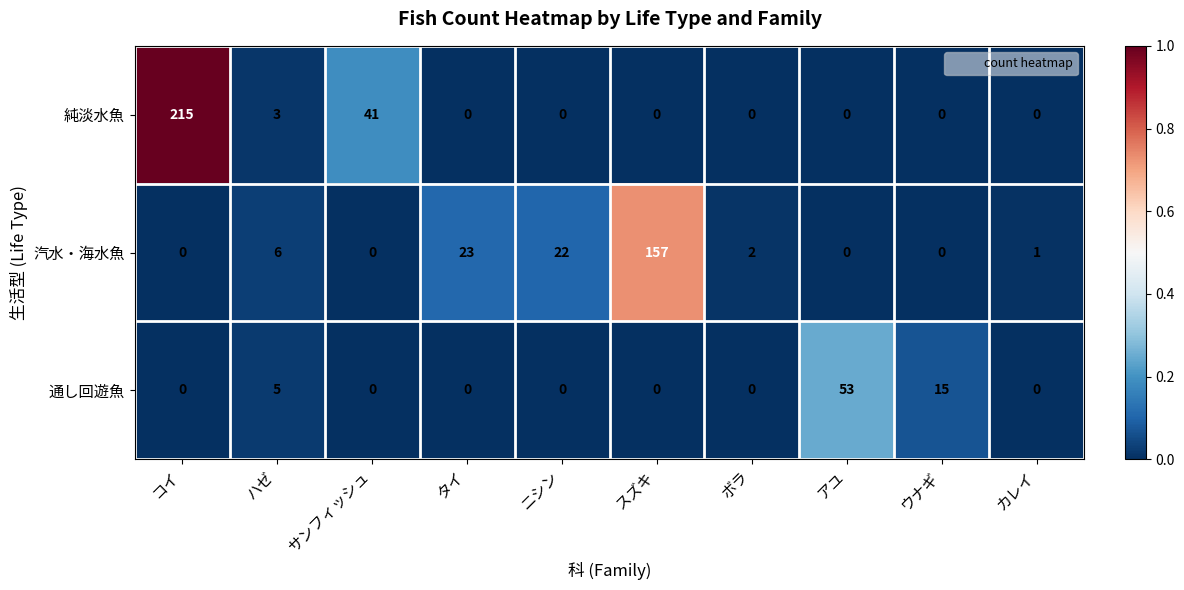

Which series has the largest range (max minus min)?

純淡水魚